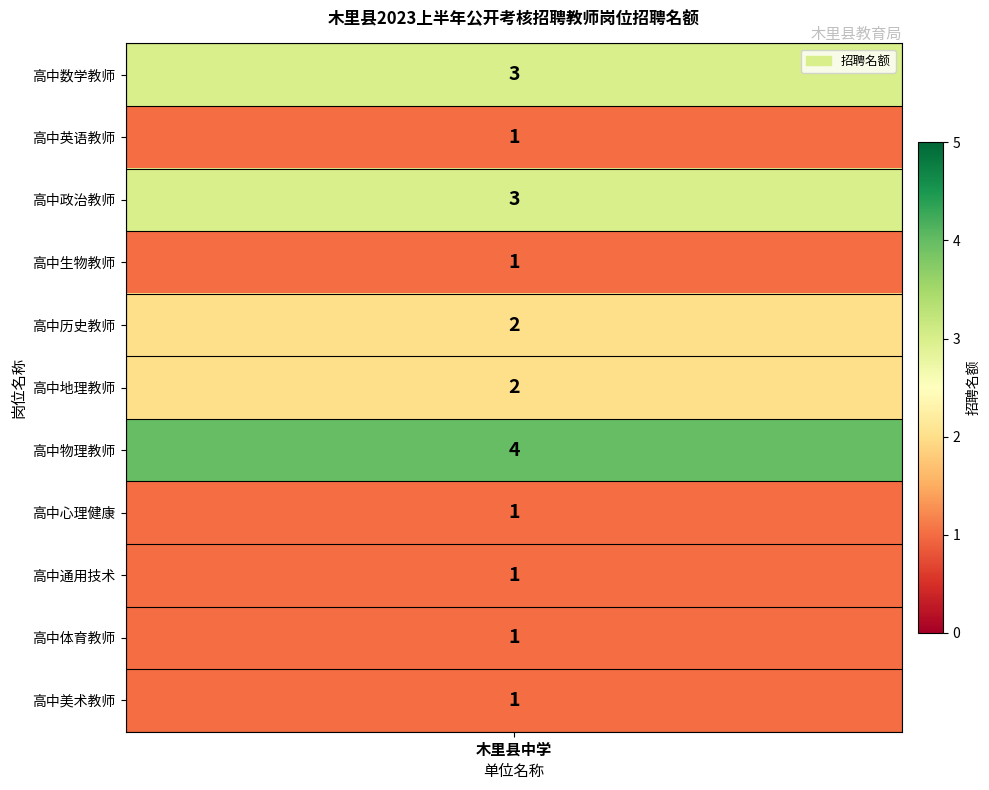

List the labels in order of value, smallest first.

高中英语教师, 高中生物教师, 高中心理健康, 高中通用技术, 高中体育教师, 高中美术教师, 高中历史教师, 高中地理教师, 高中数学教师, 高中政治教师, 高中物理教师